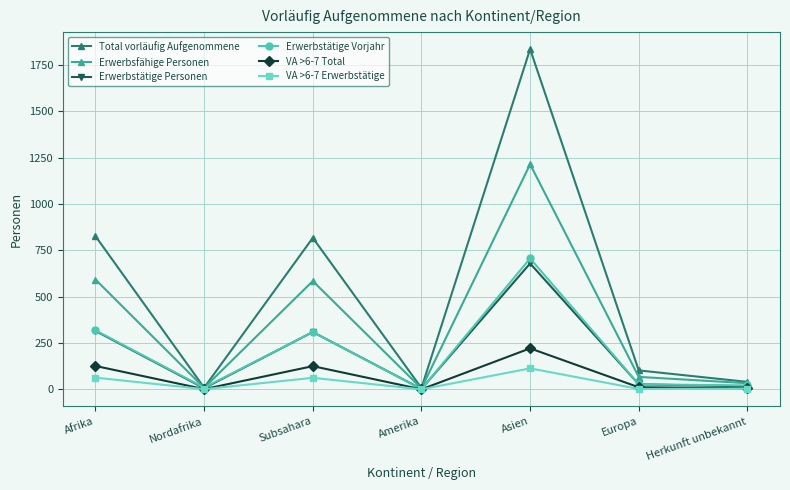

True or false: Total vorläufig Aufgenommene has a value of 102 at Europa.

True